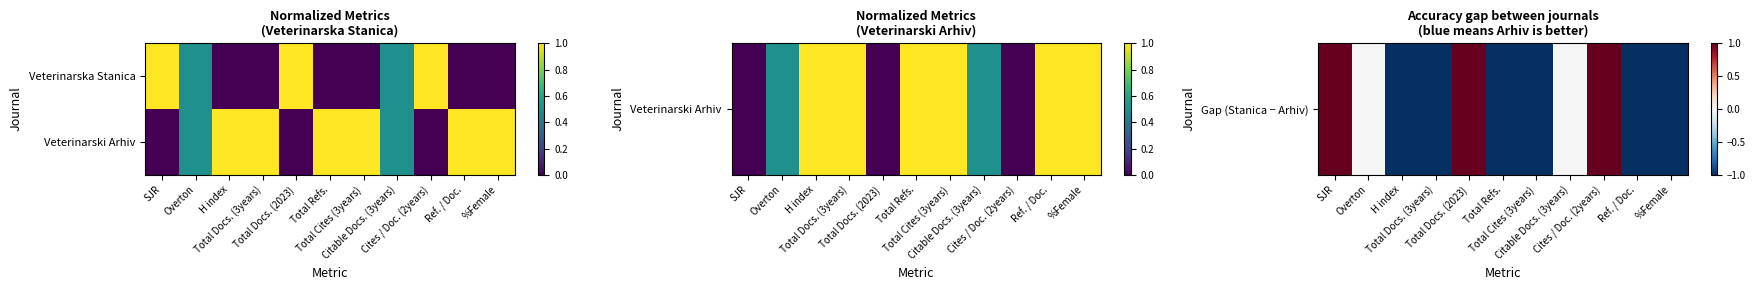

What is the maximum value shown in the chart?

1.0